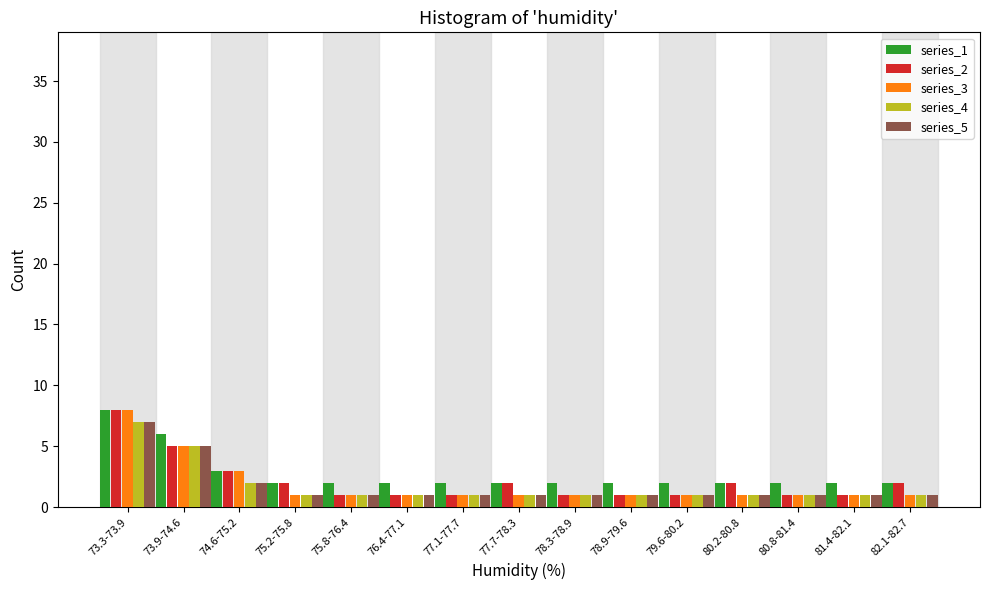

What is the sum of the series_4 values at 75.2-75.8 and 73.9-74.6?

6